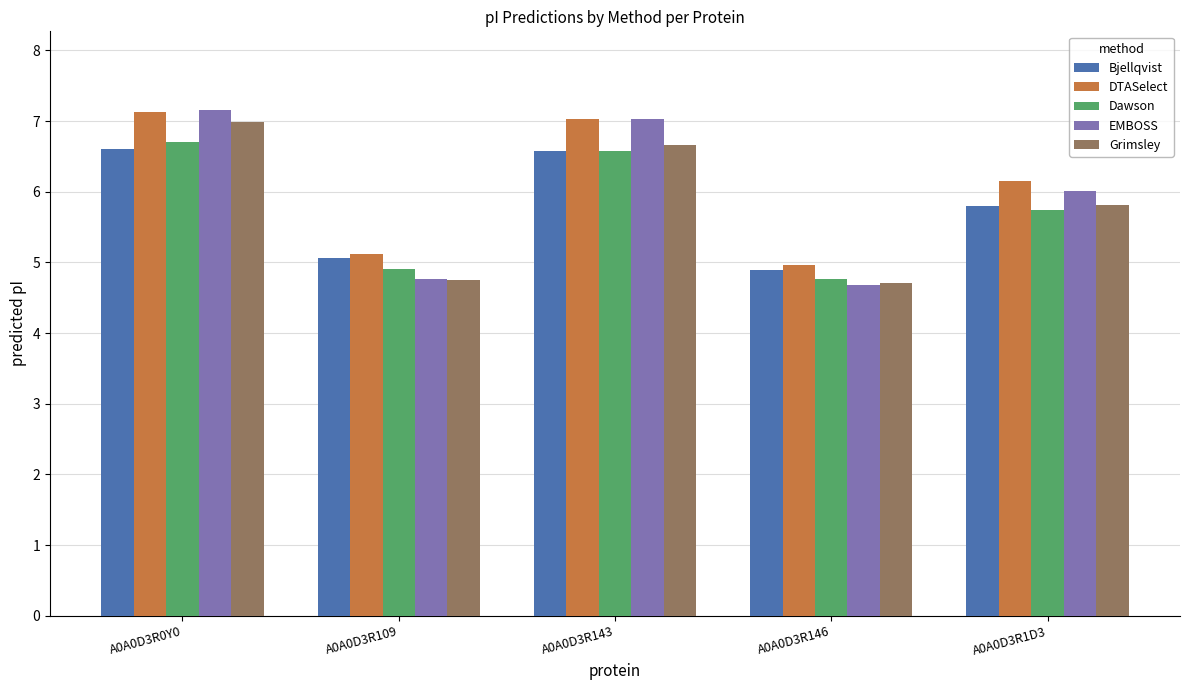

How many bars are there in total?

25